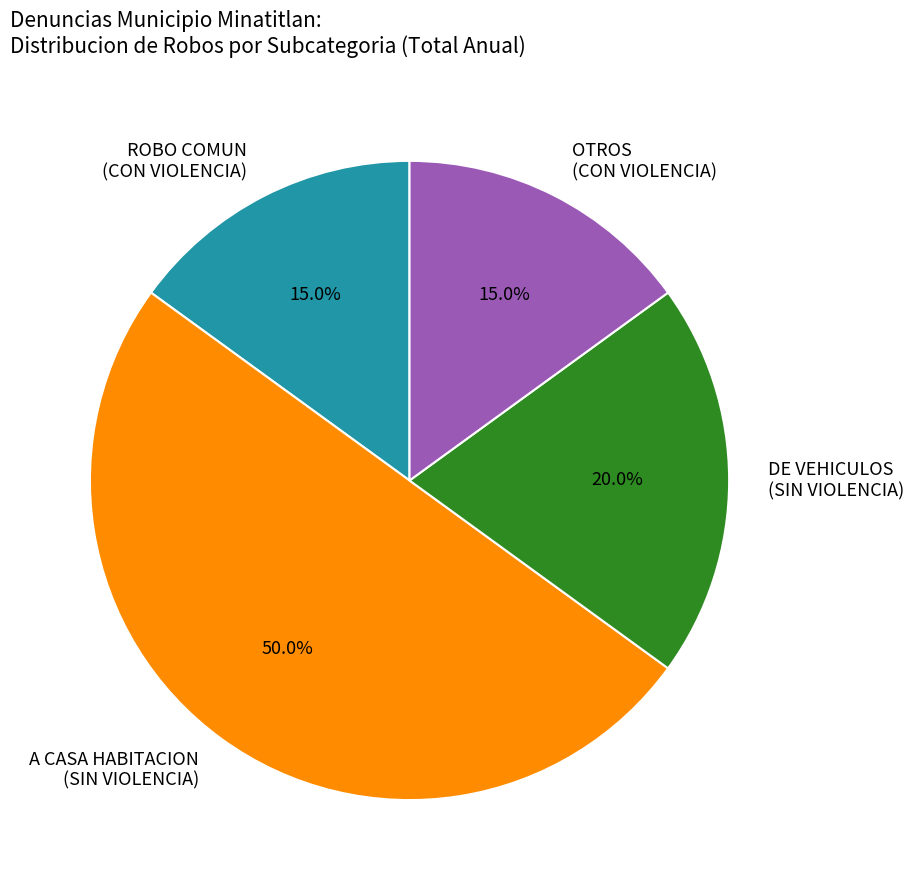

Which slice is the largest?

A CASA HABITACION (SIN VIOLENCIA)